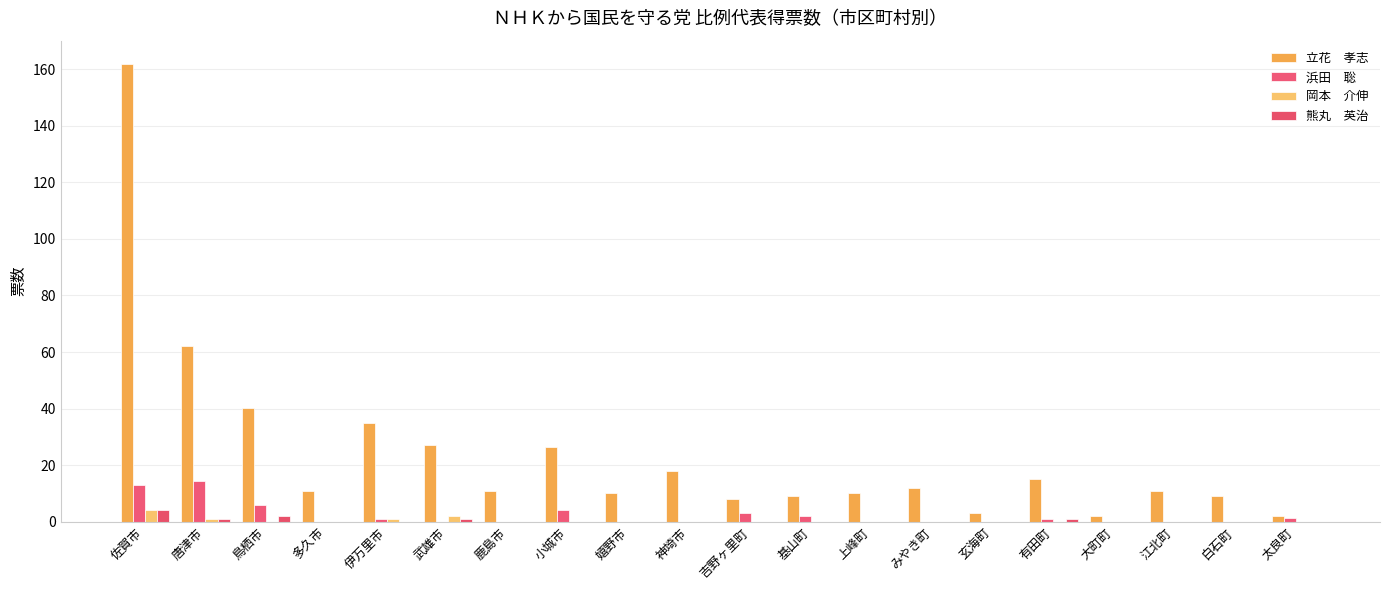

Are the bars horizontal?

No